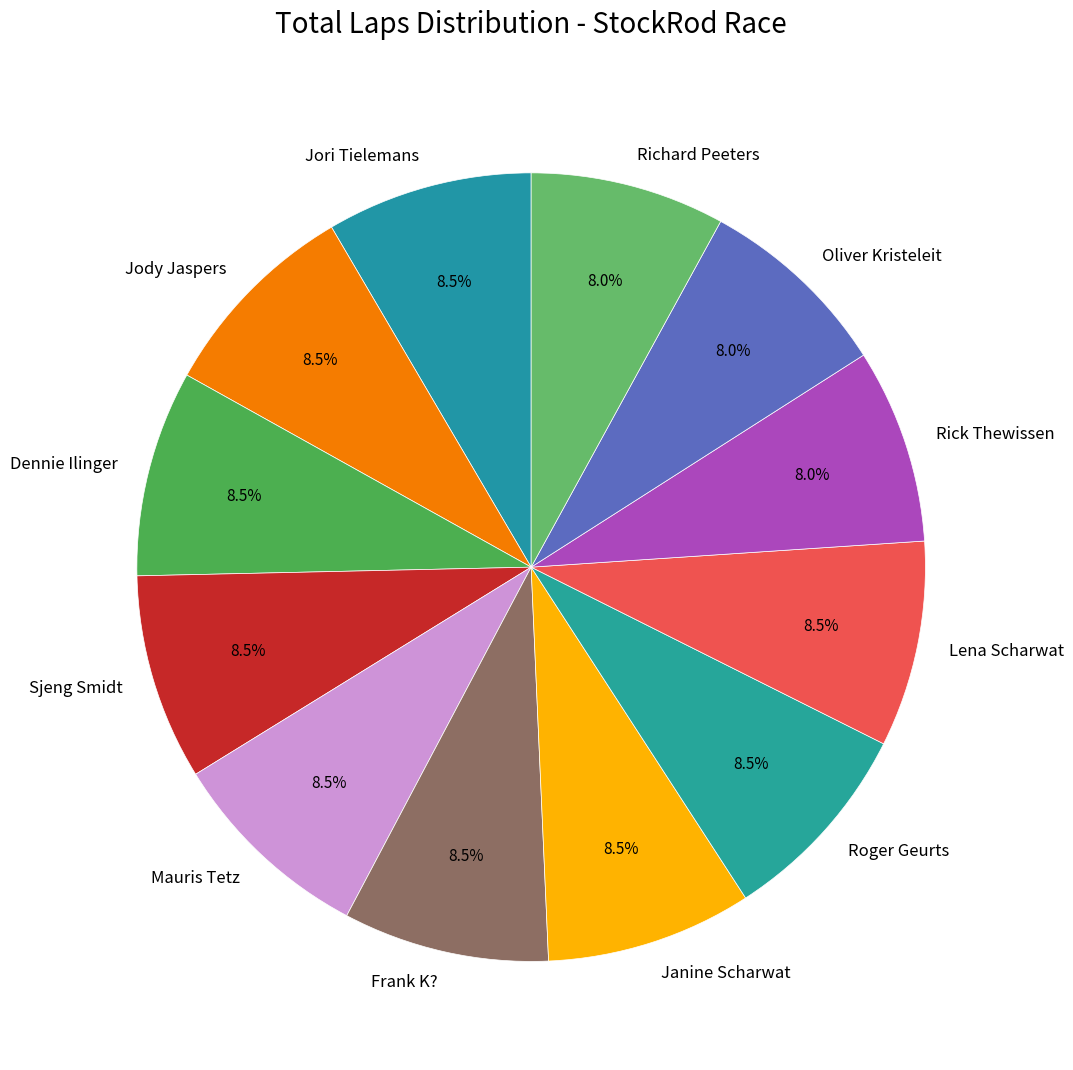

Count the number of slices in the pie.

12